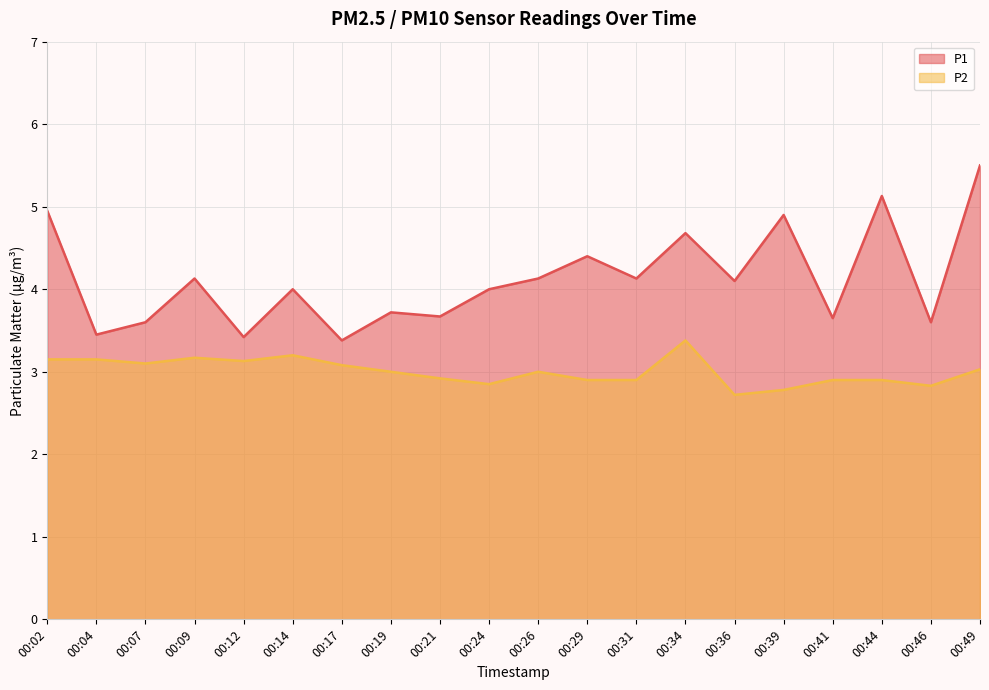

How many lines are shown in the chart?

2